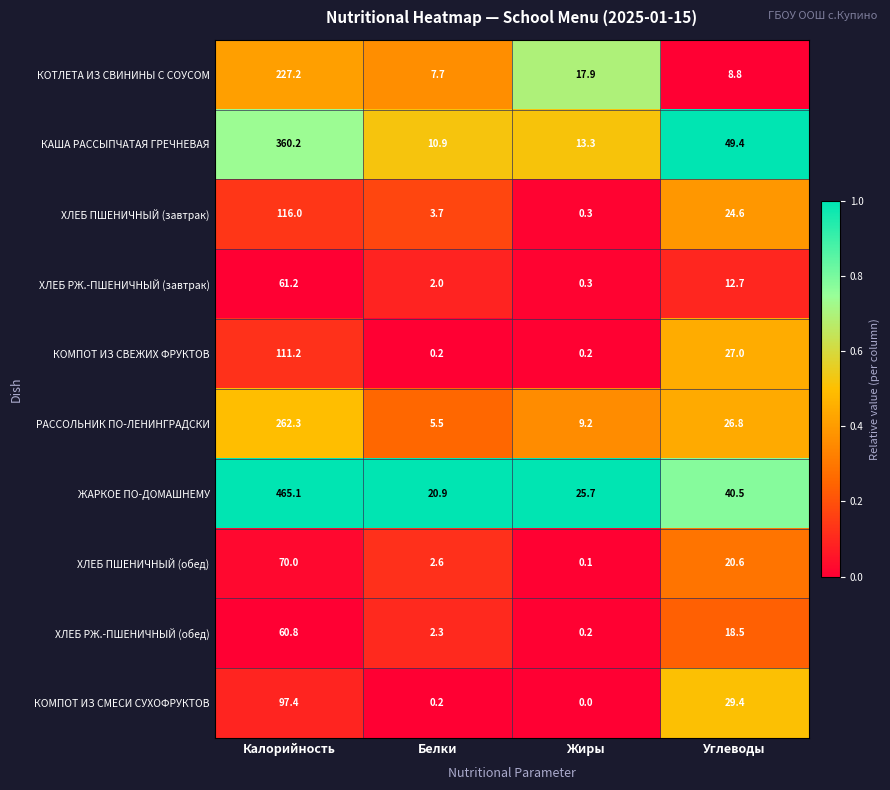

What is the spread (max minus min) of values at Калорийность?

404.3